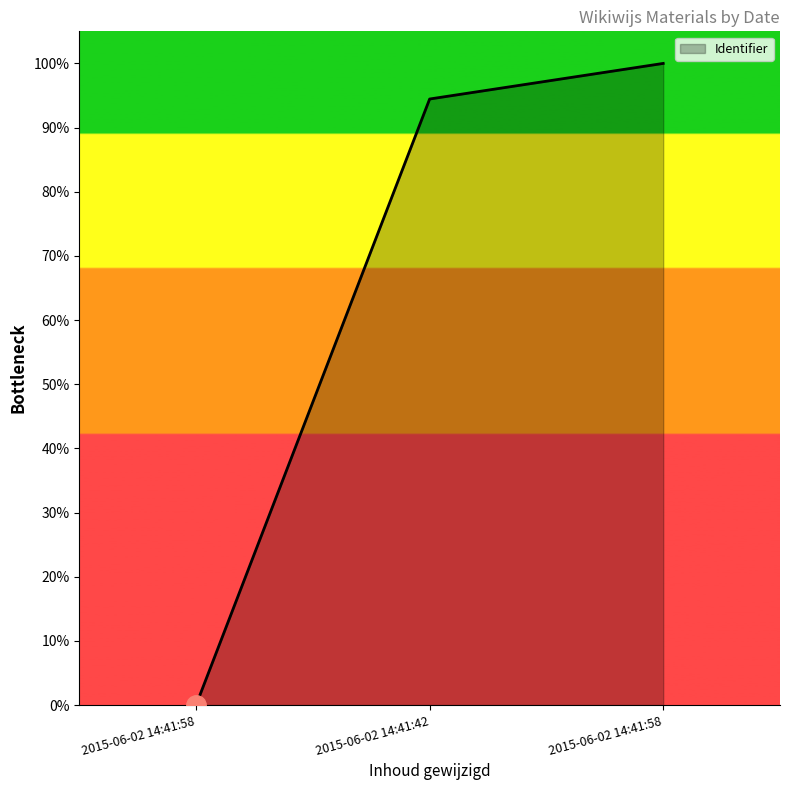

Is this an area chart (filled region under the line)?

Yes